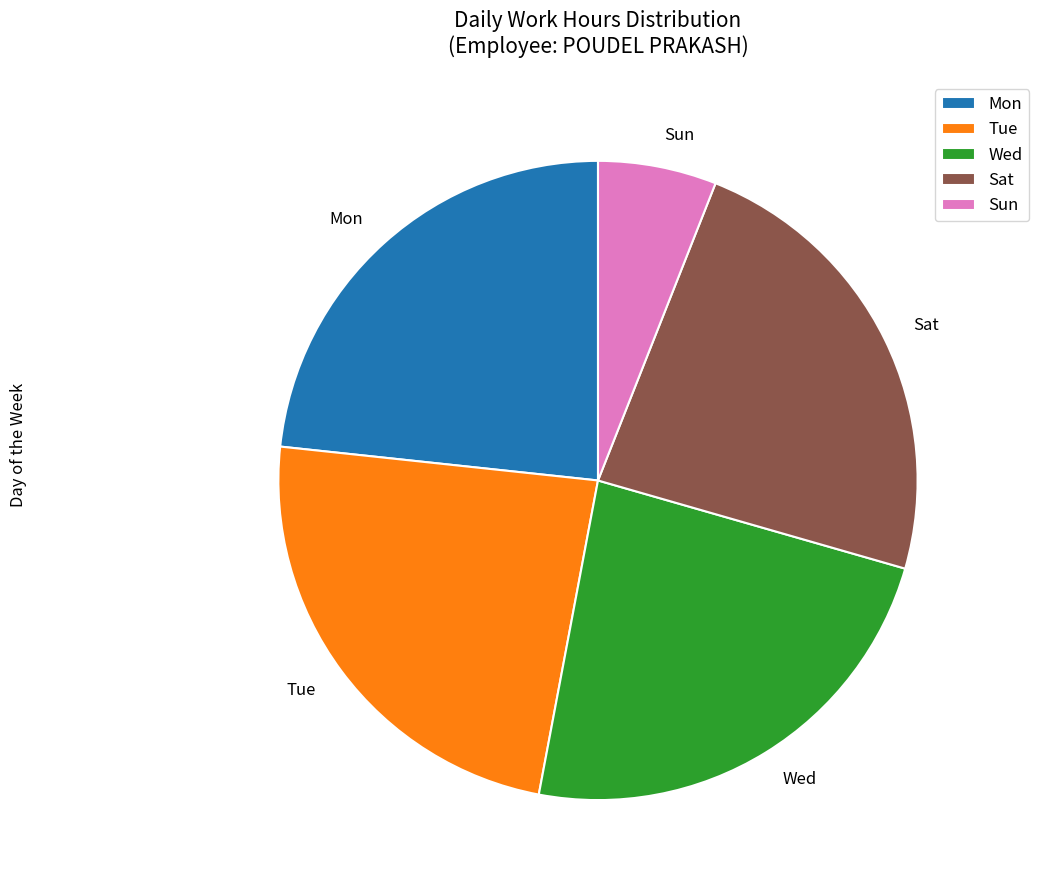

Is there any slice that represents more than half of the pie?

No